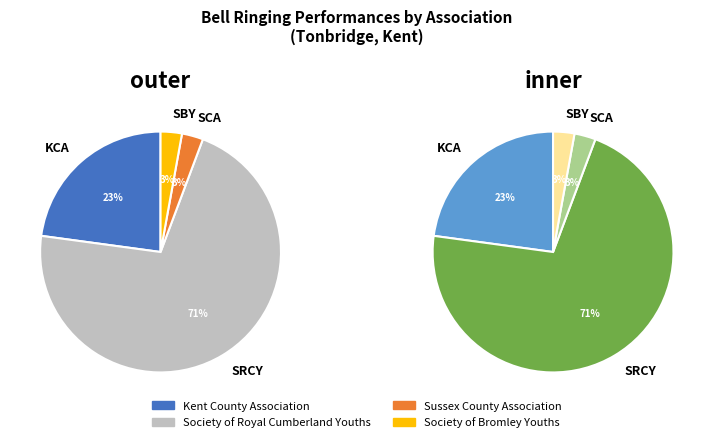

Which slice is the largest?

Society of Royal Cumberland Youths